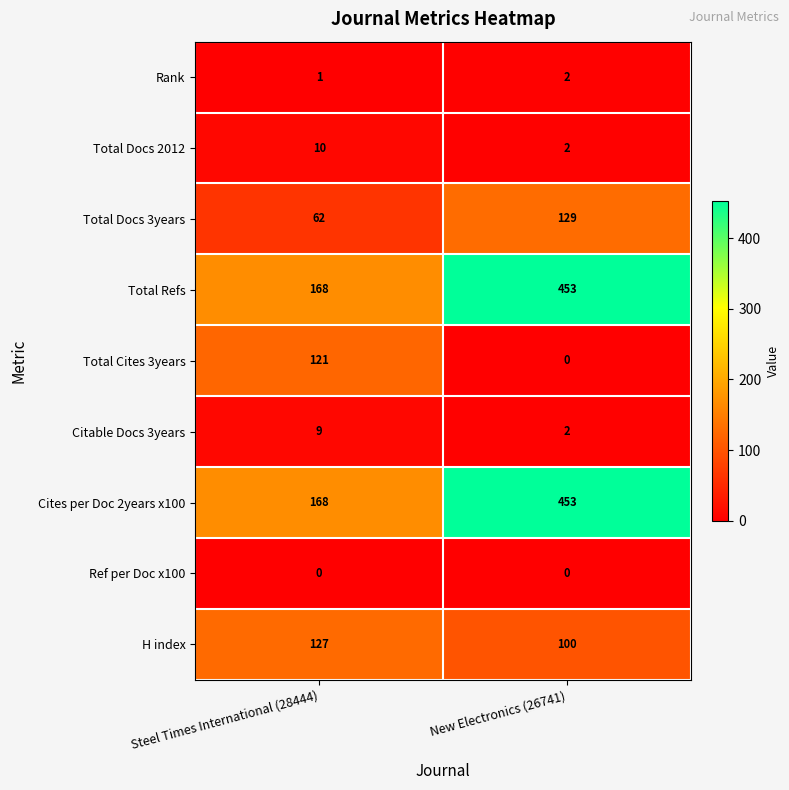

Reading left to right, transcribe all the data shown in this chart.

Rank: Steel Times International (28444)=1	New Electronics (26741)=2
Total Docs 2012: Steel Times International (28444)=10	New Electronics (26741)=2
Total Docs 3years: Steel Times International (28444)=62	New Electronics (26741)=129
Total Refs: Steel Times International (28444)=168	New Electronics (26741)=453
Total Cites 3years: Steel Times International (28444)=121	New Electronics (26741)=0
Citable Docs 3years: Steel Times International (28444)=9	New Electronics (26741)=2
Cites per Doc 2years x100: Steel Times International (28444)=168	New Electronics (26741)=453
Ref per Doc x100: Steel Times International (28444)=0	New Electronics (26741)=0
H index: Steel Times International (28444)=127	New Electronics (26741)=100